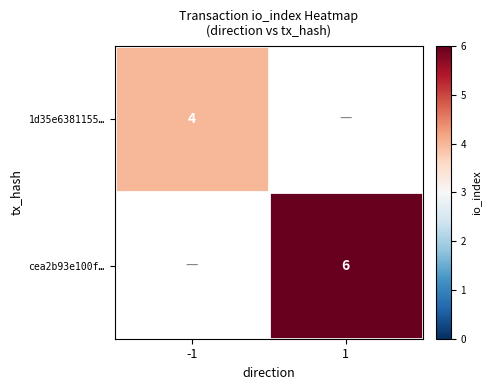

Is it true that cea2b93e100f… equals 3.1 at 1?

False